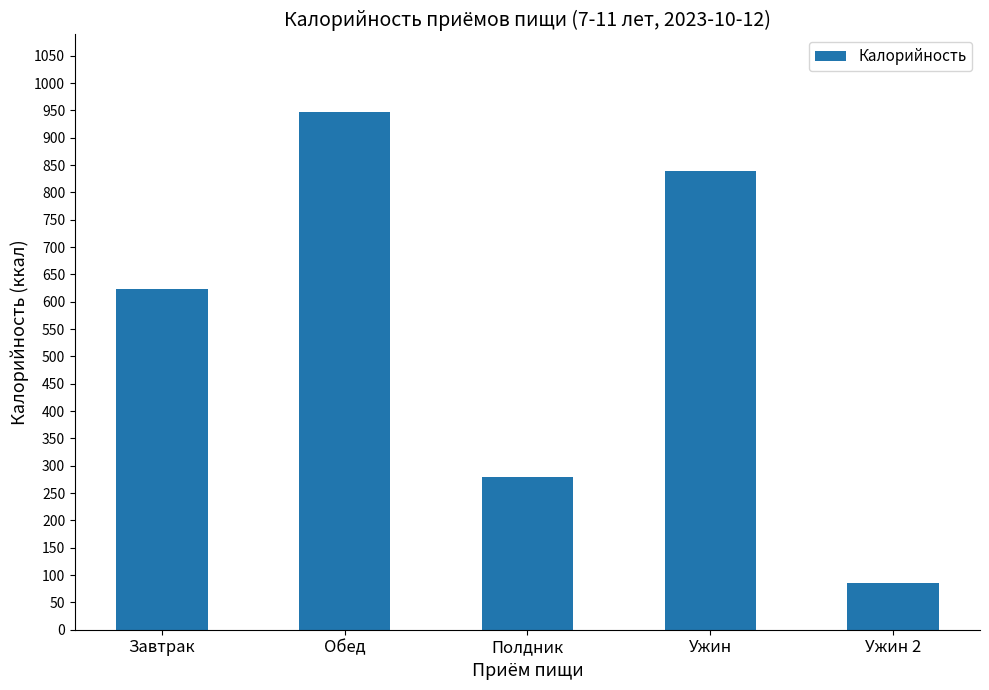

Between Полдник and Ужин, which is larger?

Ужин